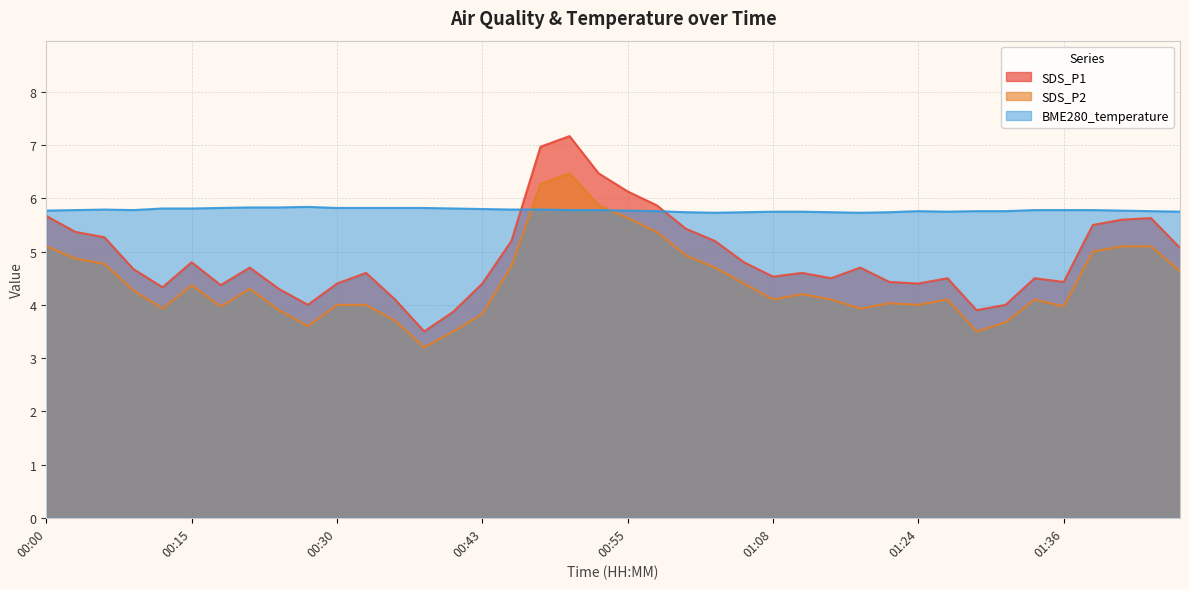

Which series has the largest range (max minus min)?

SDS_P1